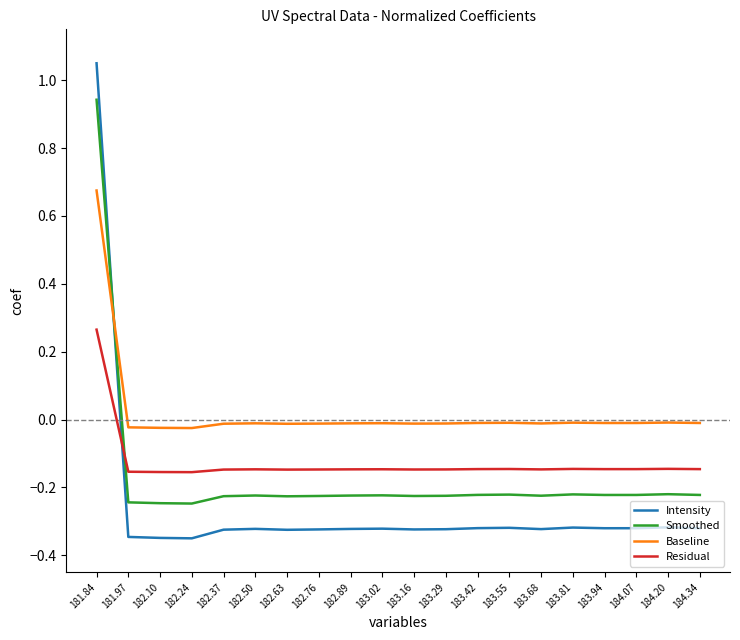

What are all the series names shown in the legend?

Intensity, Smoothed, Baseline, Residual